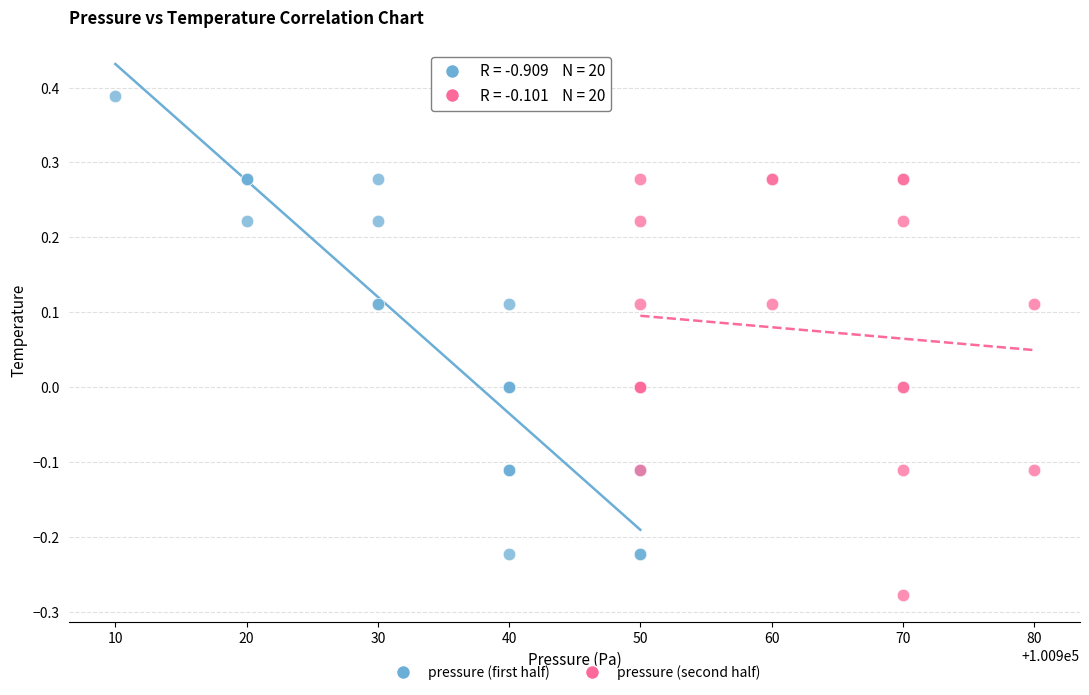

Which series has the largest Y range (max minus min)?

pressure (first half)